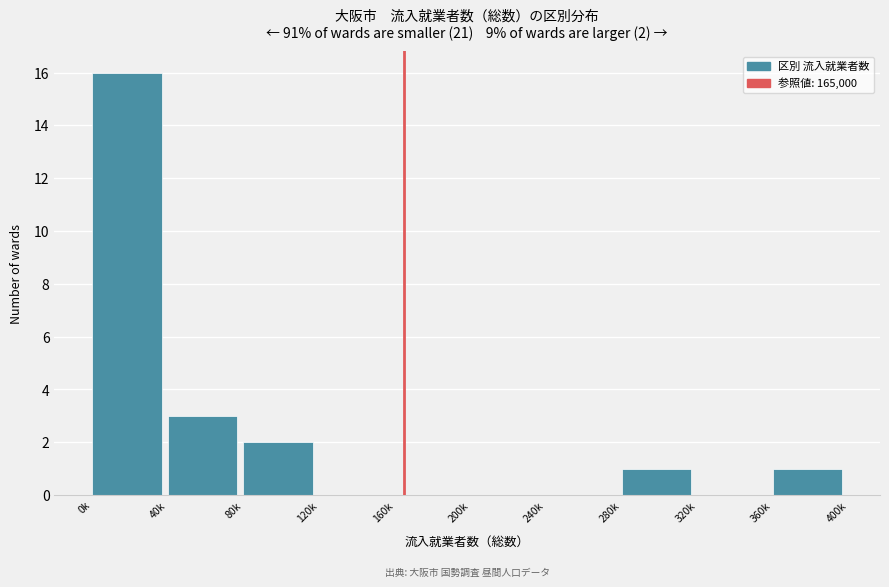

Reading left to right, what are all the values shown in this chart?

0k=16	40k=3	80k=2	120k=0	160k=0	200k=0	240k=0	280k=1	320k=0	360k=1